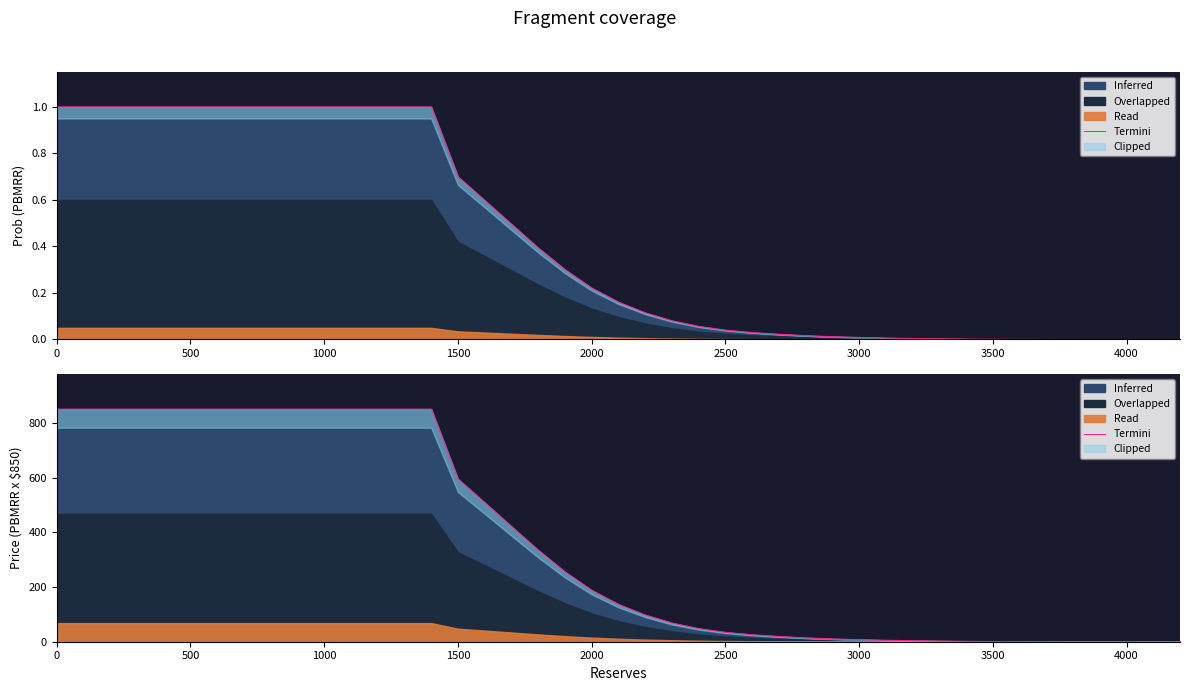

What is the difference between the values at 4000 and 0?

713.4